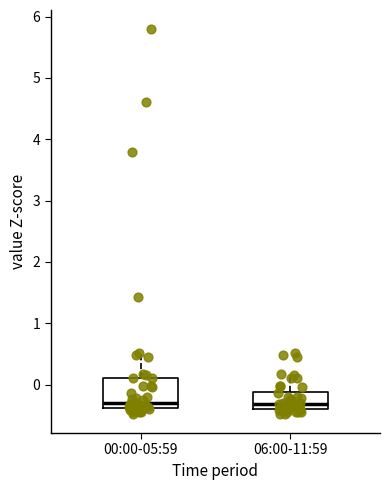

Reading left to right, transcribe this box plot: for each box, give where its median line is, the range the box spans, and where its two whiskers end, as read against the y-axis. The values are not printed on the chart, so give them approximately, as read against the axis.

00:00-05:59: median -0.3, box -0.4 to 0.1, whiskers -0.5 to 0.5
06:00-11:59: median -0.3, box -0.4 to -0.1, whiskers -0.5 to 0.2